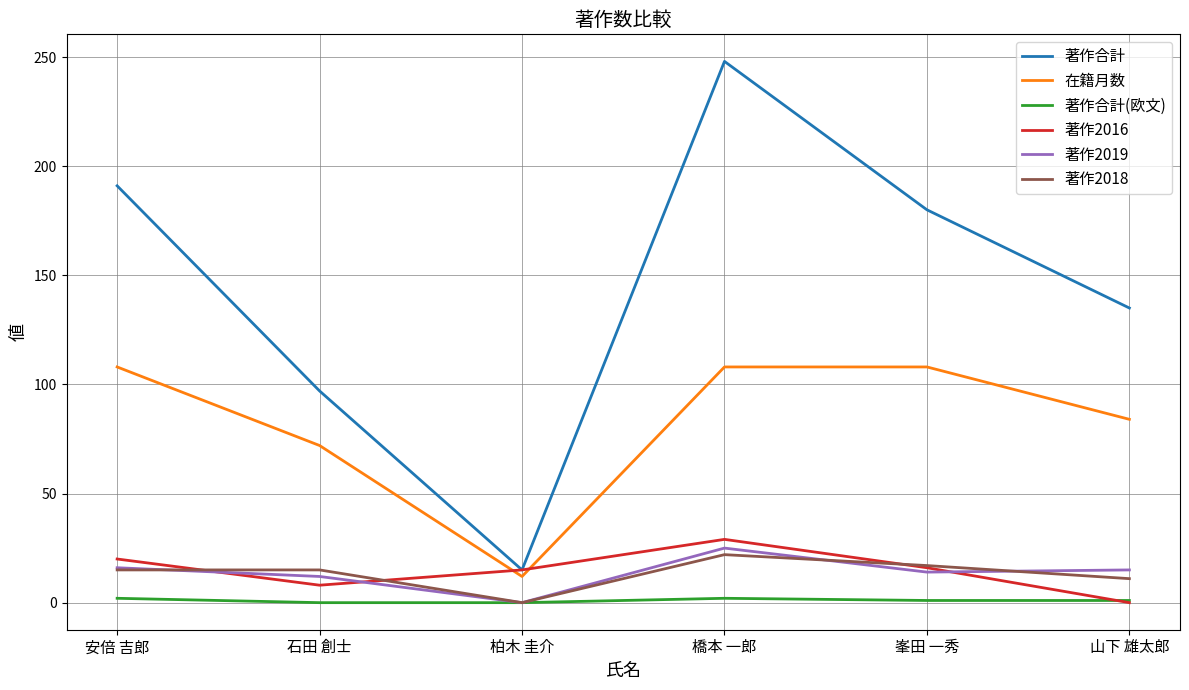

Read the 著作合計 value at 柏木 圭介, to the nearest 10.

20